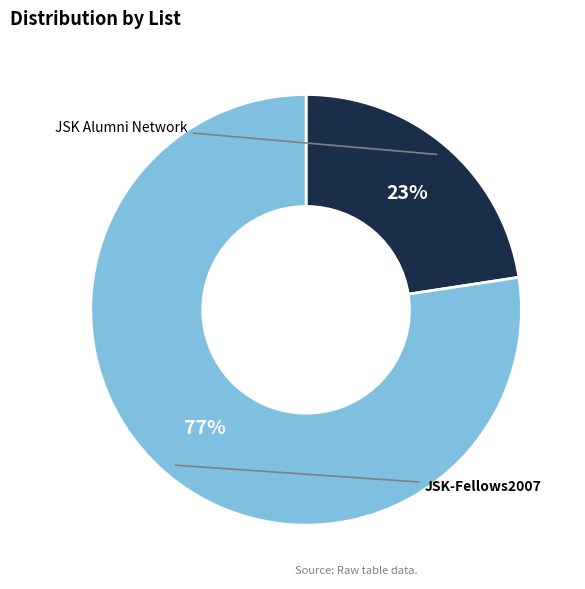

How many segments does this pie chart have?

2